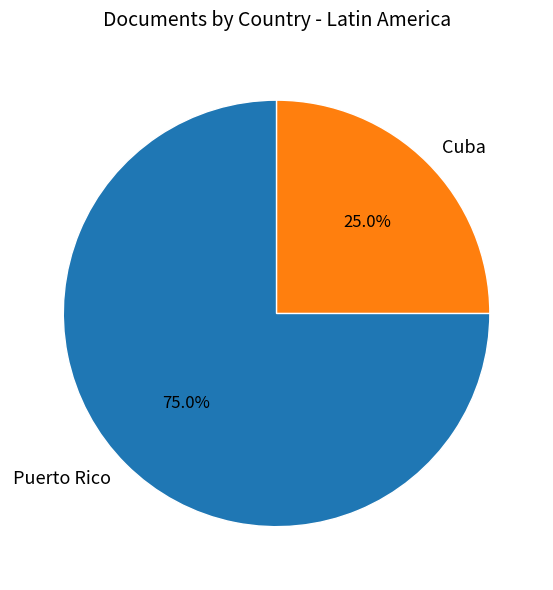

How many segments does this pie chart have?

2